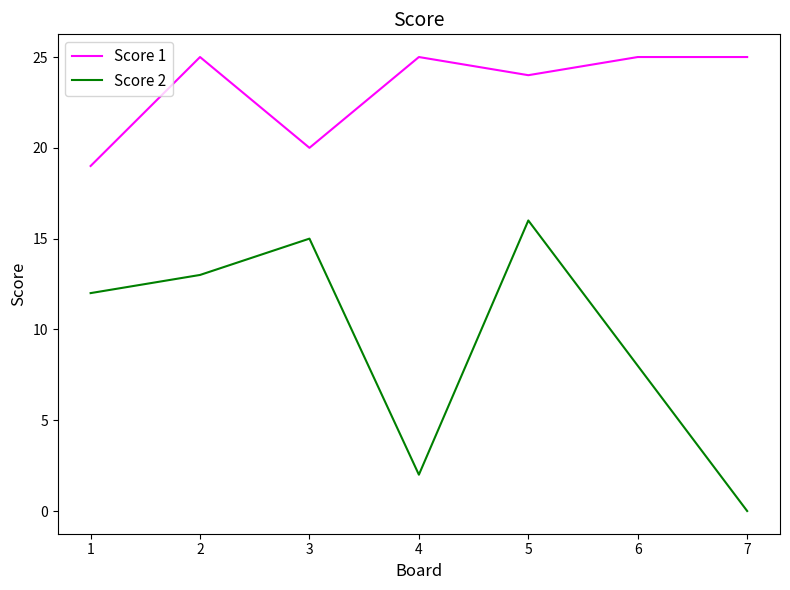

What is the total value across all series at 6?

33